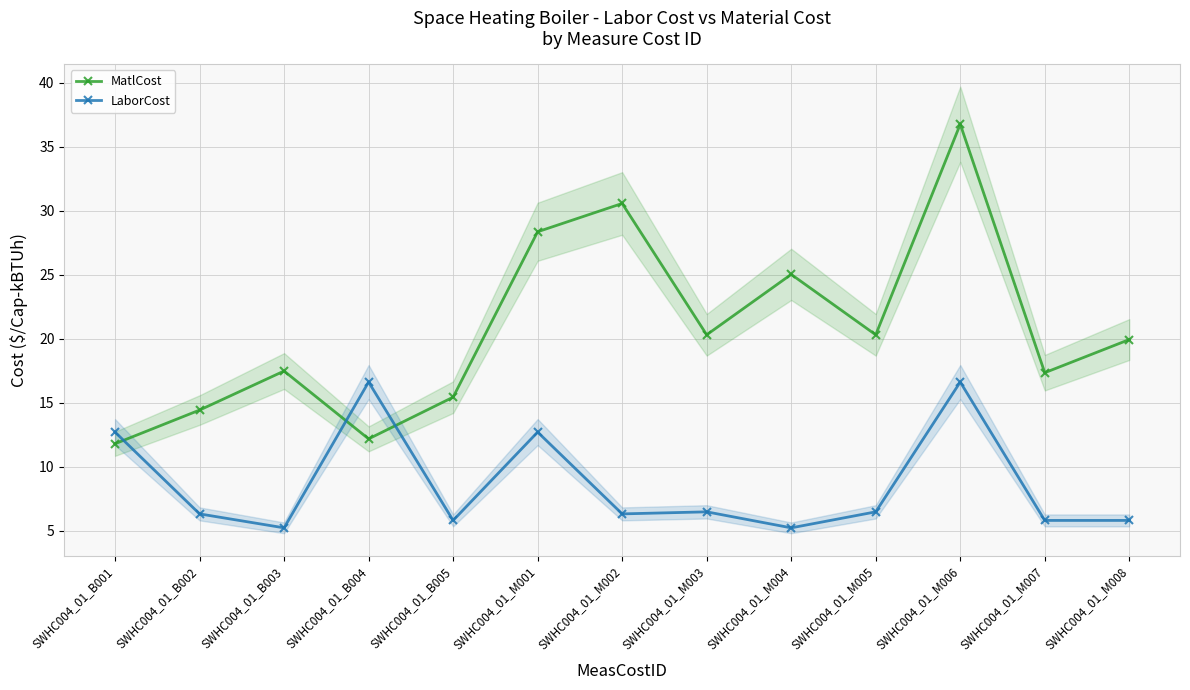

Which series has the largest total across all categories?

MatlCost